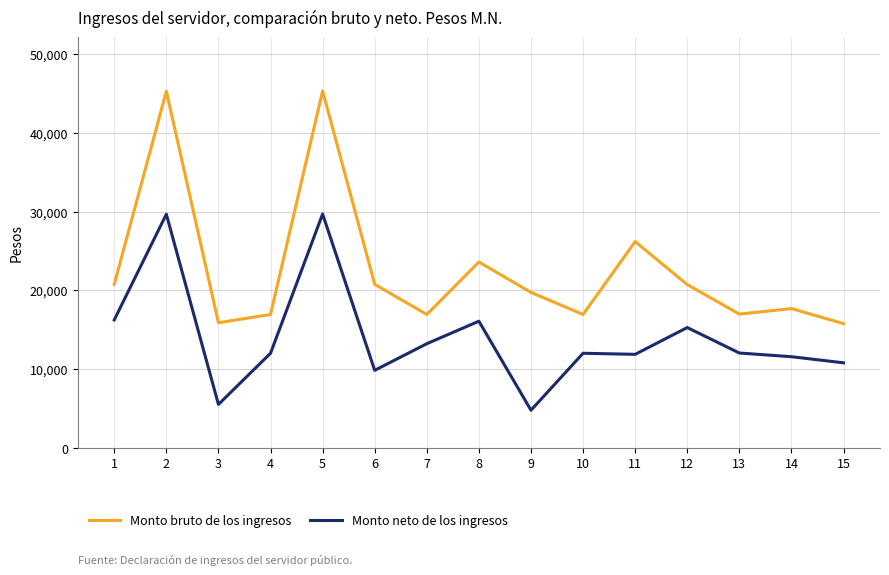

Read the Monto neto de los ingresos value at 1.

16256.3